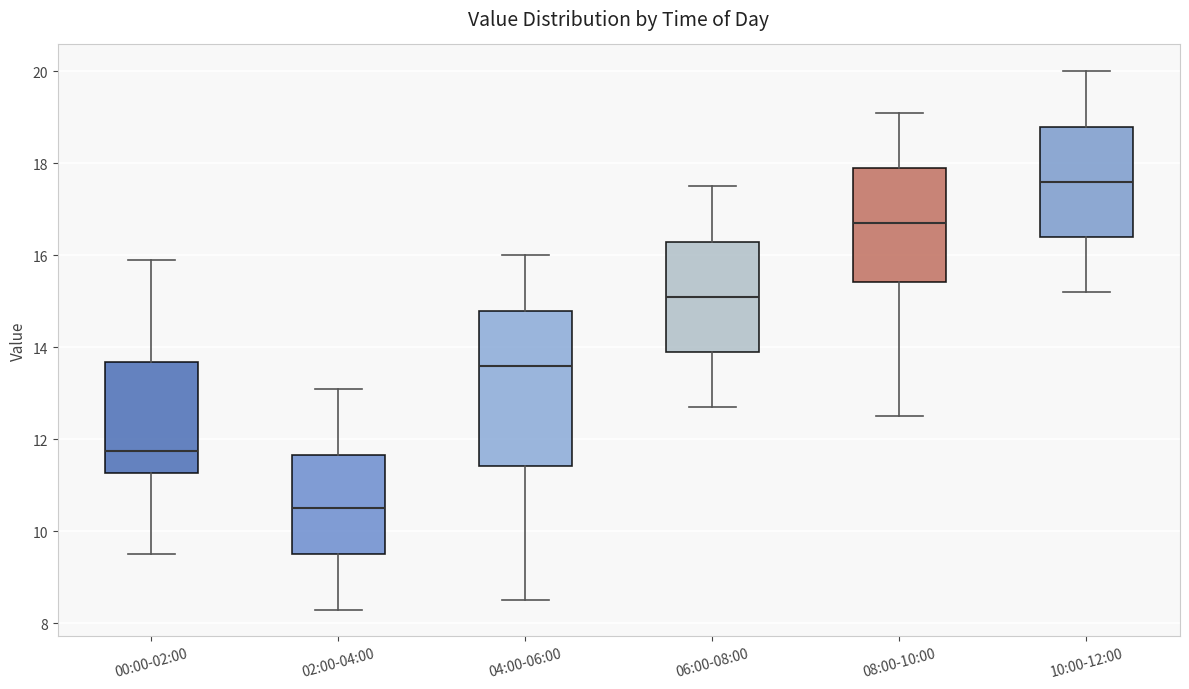

Comparing the boxes themselves (not the whiskers), which one is the tallest?

04:00-06:00